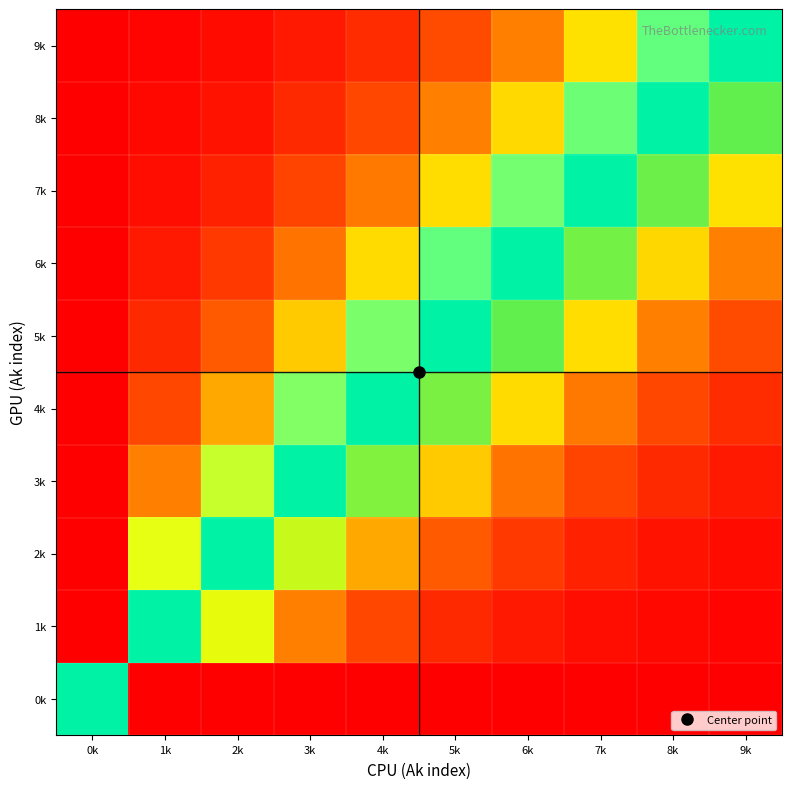

Between 3k and 8k, which is larger?

3k